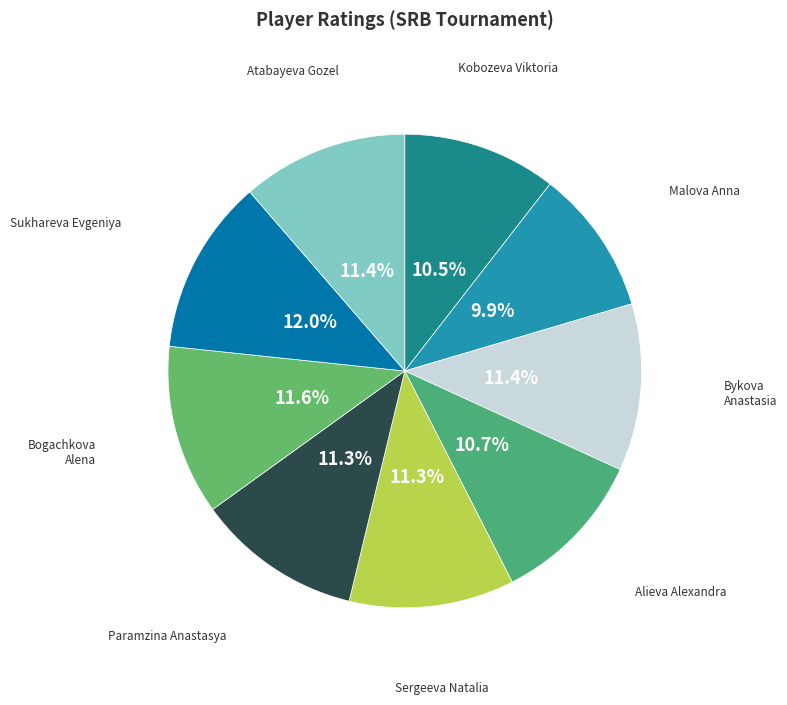

Count the number of slices in the pie.

9